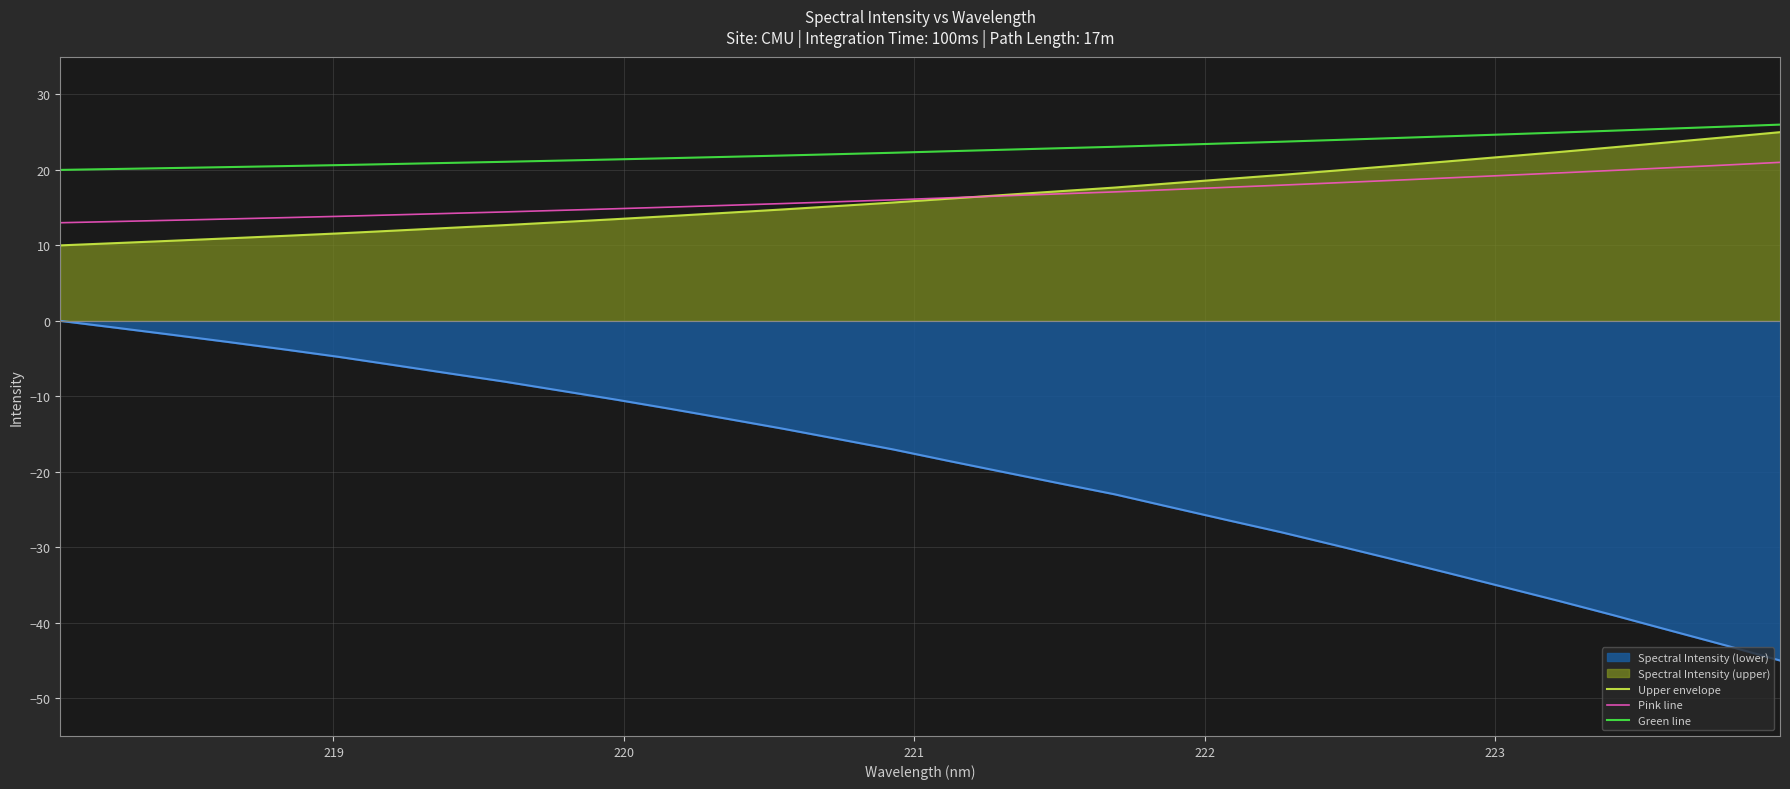

Which series has the widest spread of values?

Spectral Intensity (lower)